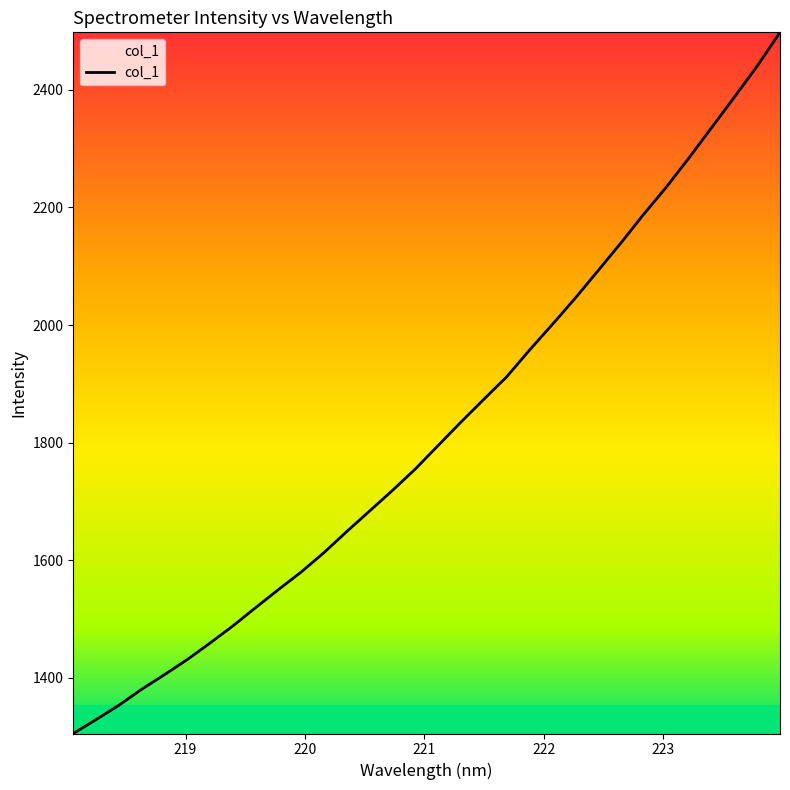

What is the maximum value shown in the chart?

2497.9